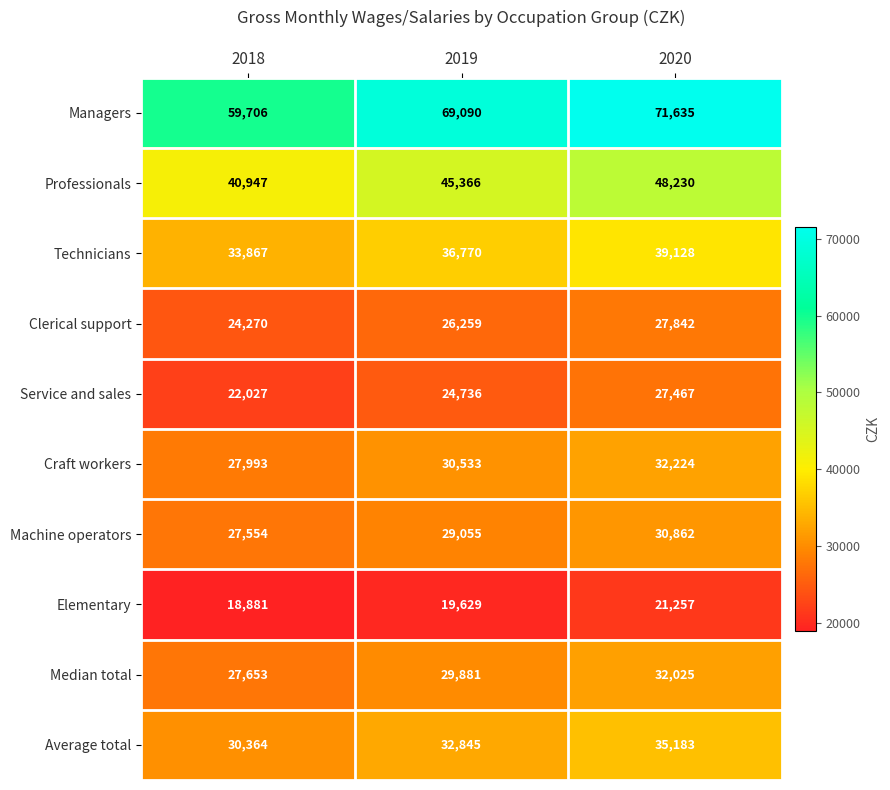

True or false: Clerical support has a value of 24270 at 2018.

True